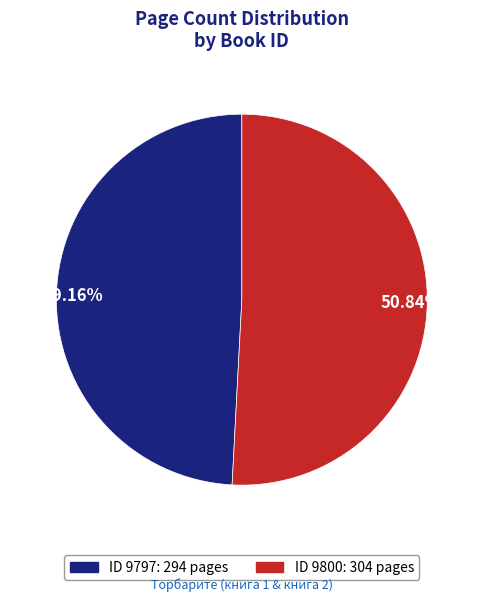

Does any single category account for the majority?

Yes